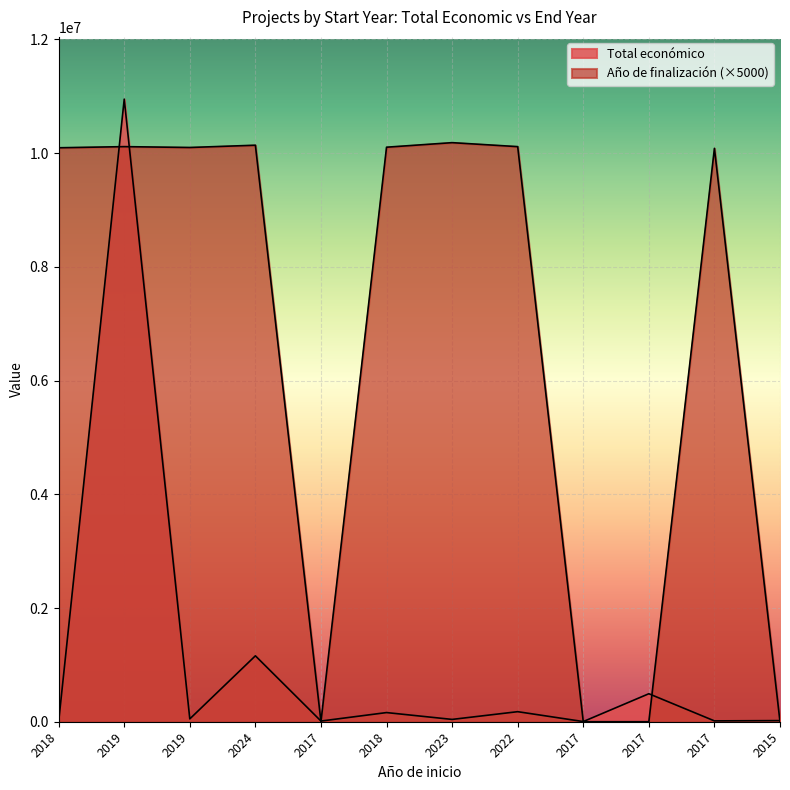

Which series ends up on top after the final intersection of Año de finalización and Total económico?

Total económico